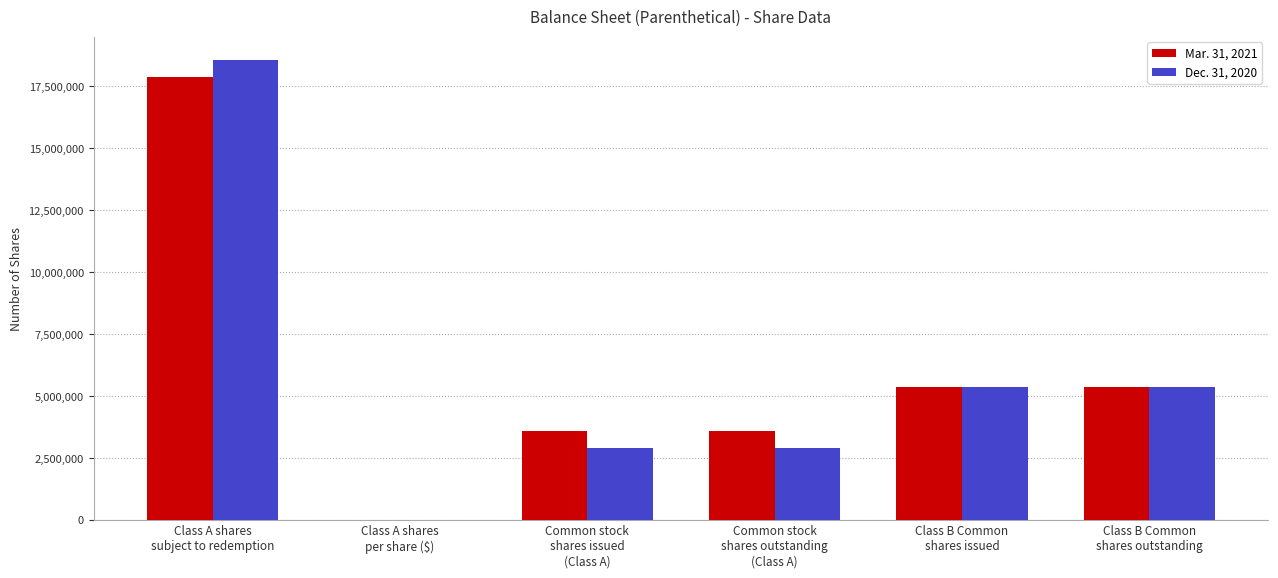

What is the sum of the Mar. 31, 2021 values at Class A shares
subject to redemption and Common stock
shares issued
(Class A)?

21500000